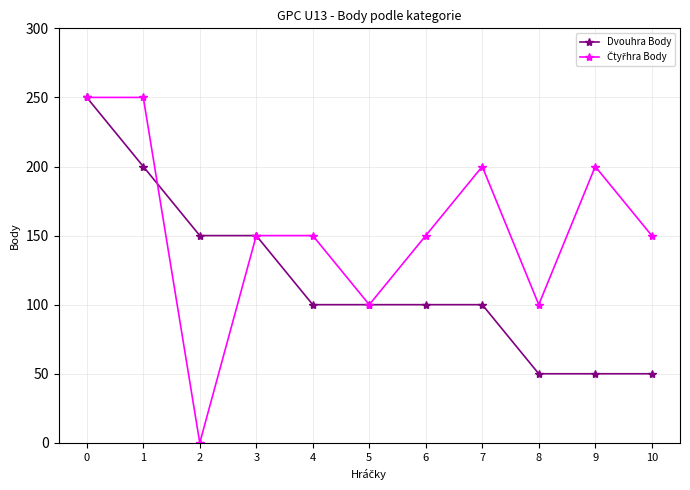

What is the total value across all series at 6?

250